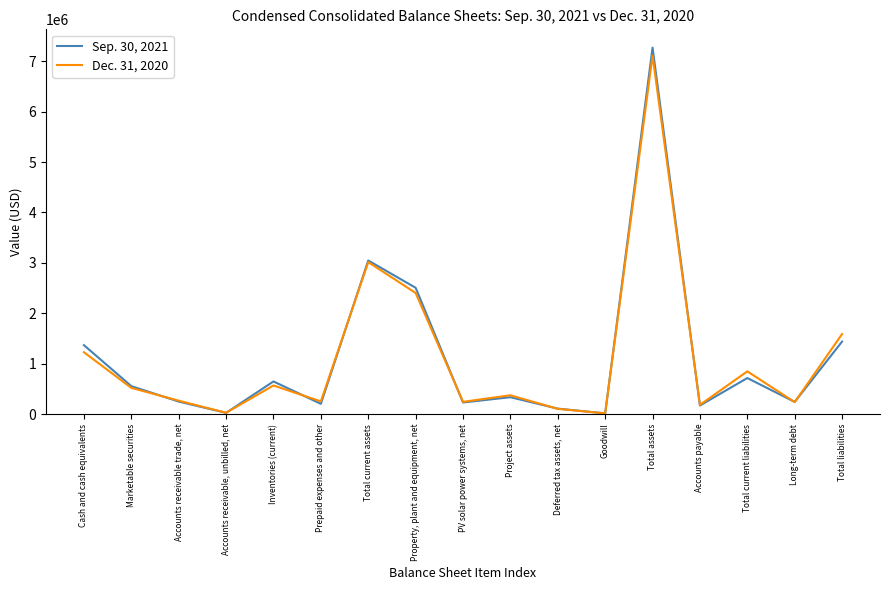

Between Total current assets and Total current liabilities, which series saw the biggest shift?

Sep. 30, 2021